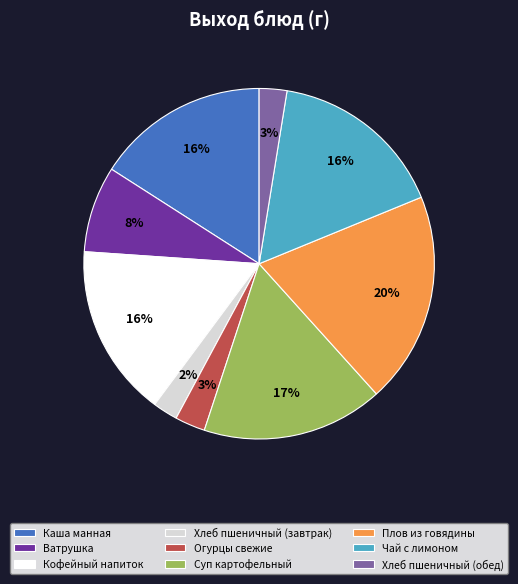

Is the sum of Чай с лимоном and Хлеб пшеничный (обед) greater than half?

No